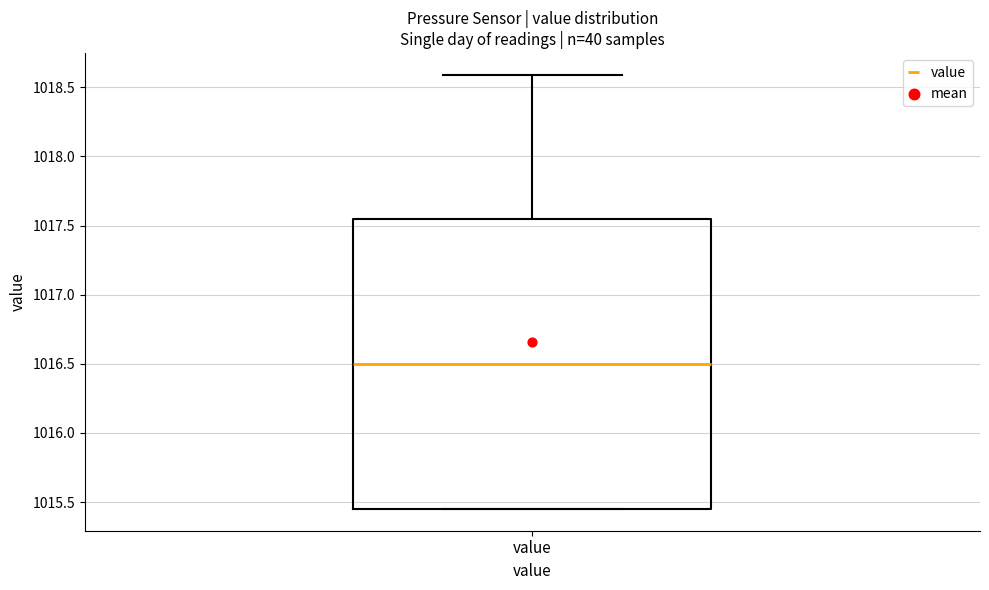

Where does the upper whisker of the box for value end on the y-axis? The values are not printed on the chart, so give them approximately, as read against the axis.

1018.60